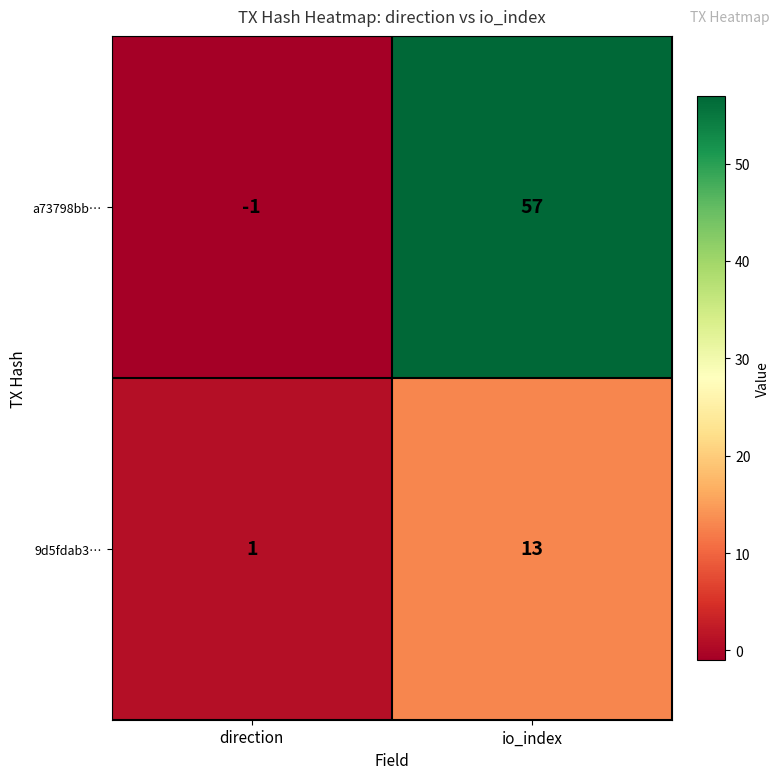

Is it true that 9d5fdab3… equals 13 at io_index?

True